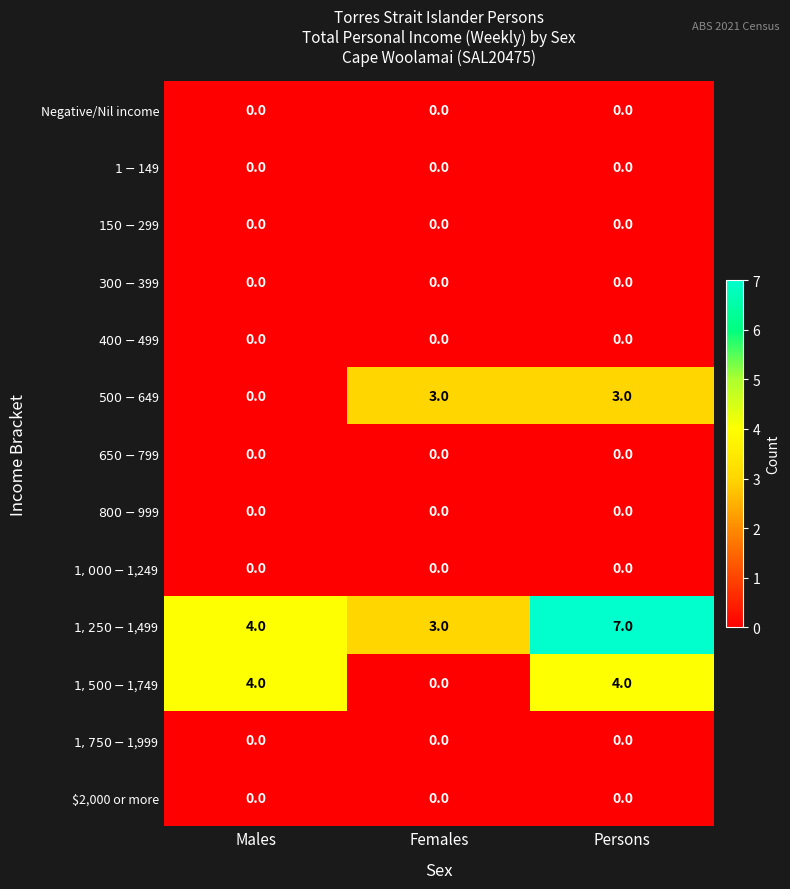

The value of Negative/Nil income at Persons is 0. True or false?

True